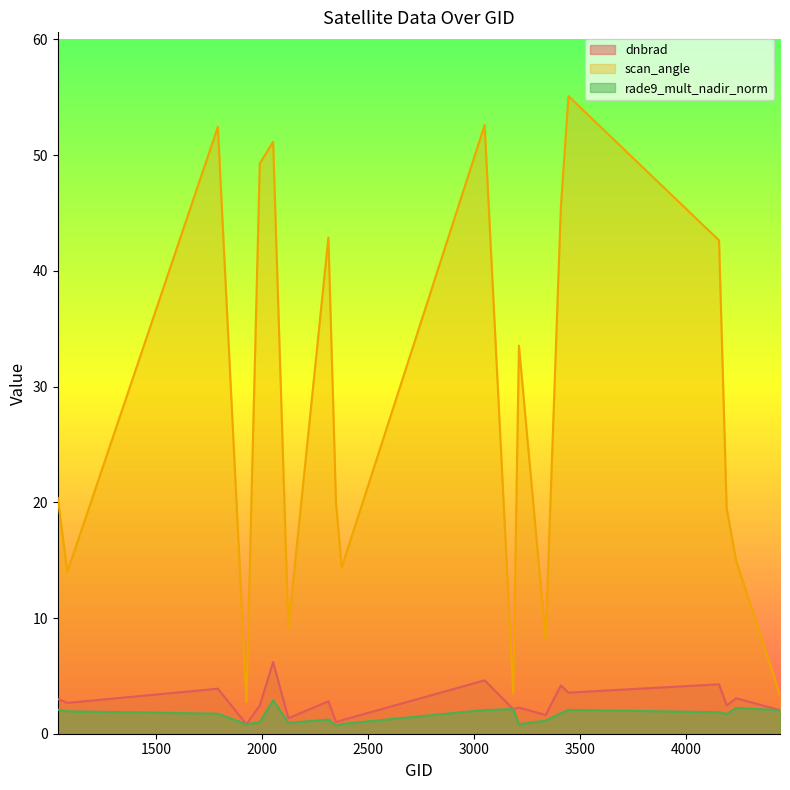

The scan_angle series shows 11.1 at 3410. True or false?

False